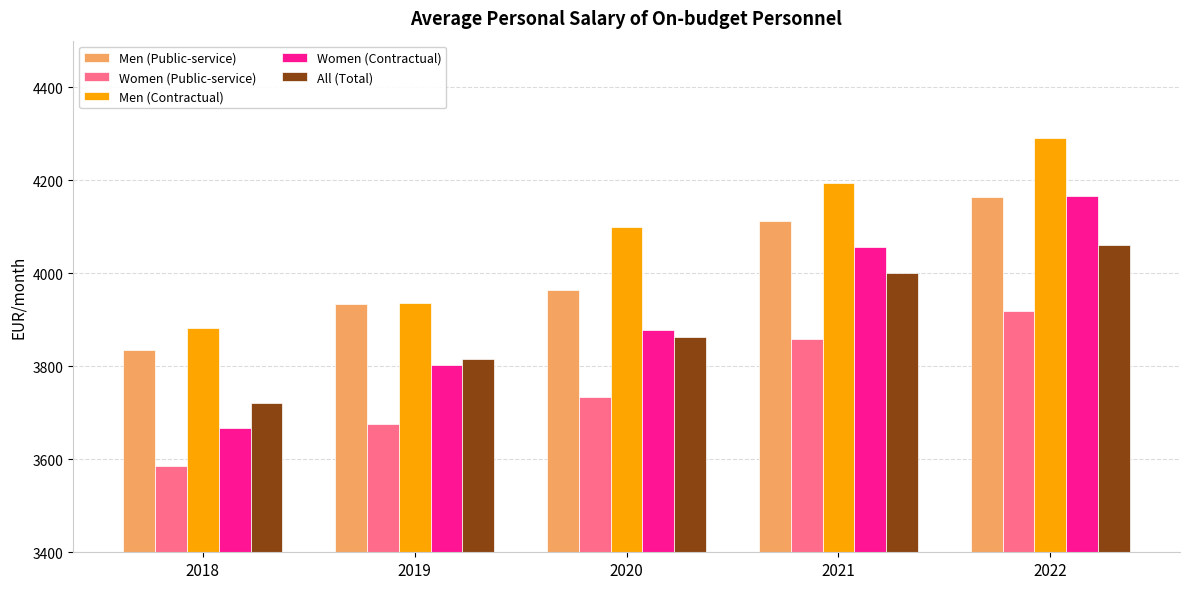

The value of Women (Public-service) at 2019 is 3674.8. True or false?

True